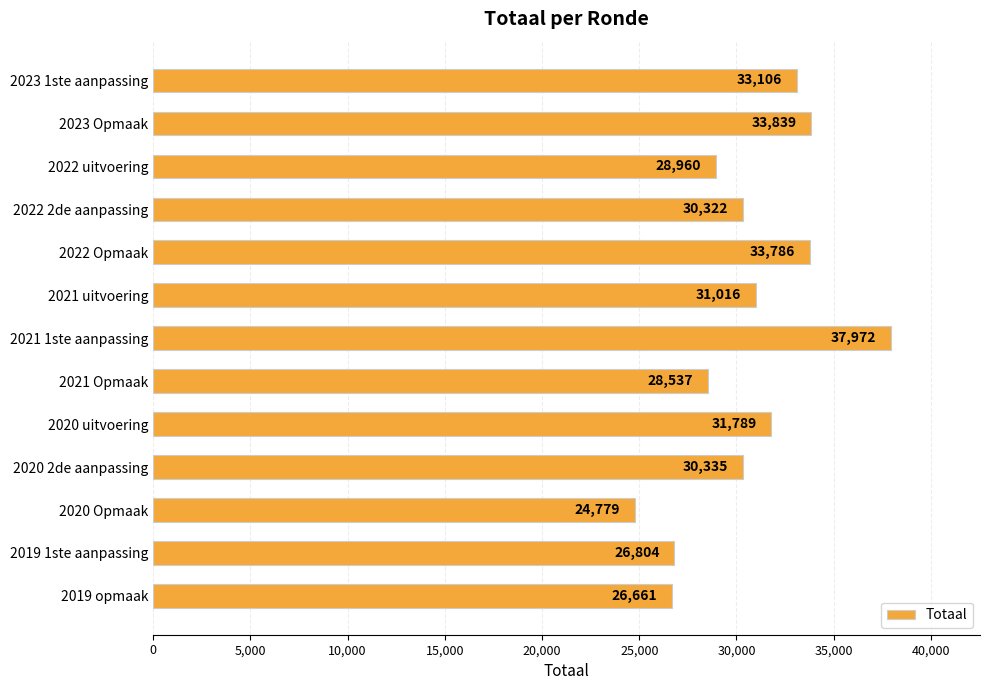

Reading top to bottom, list all the values displayed in this chart.

2023 1ste aanpassing=33106	2023 Opmaak=33839	2022 uitvoering=28960	2022 2de aanpassing=30322	2022 Opmaak=33786	2021 uitvoering=31016	2021 1ste aanpassing=37972	2021 Opmaak=28537	2020 uitvoering=31789	2020 2de aanpassing=30335	2020 Opmaak=24779	2019 1ste aanpassing=26804	2019 opmaak=26661